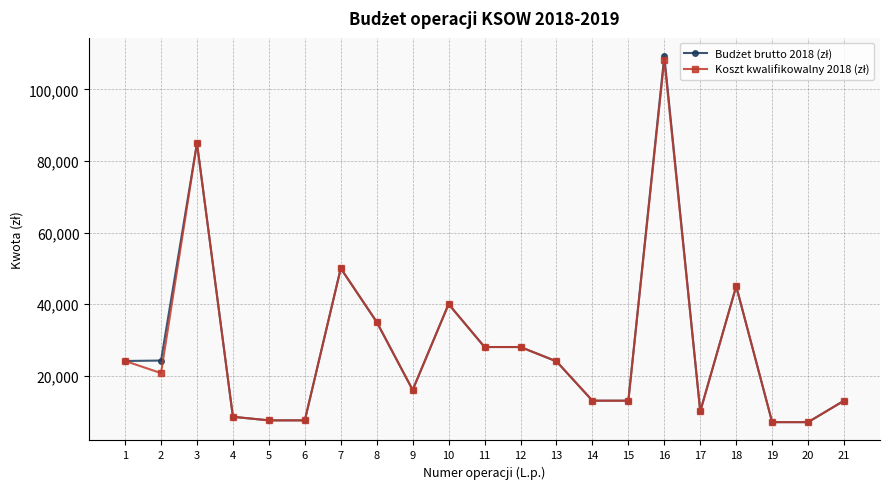

At which category is the sum across all series the highest?

16